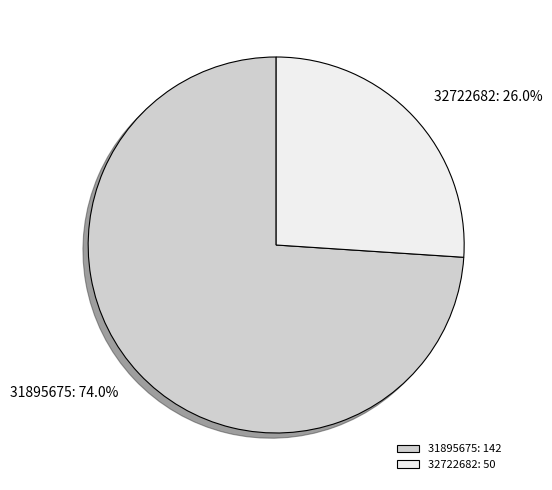

Rank the categories by value from lowest to highest.

32722682, 31895675